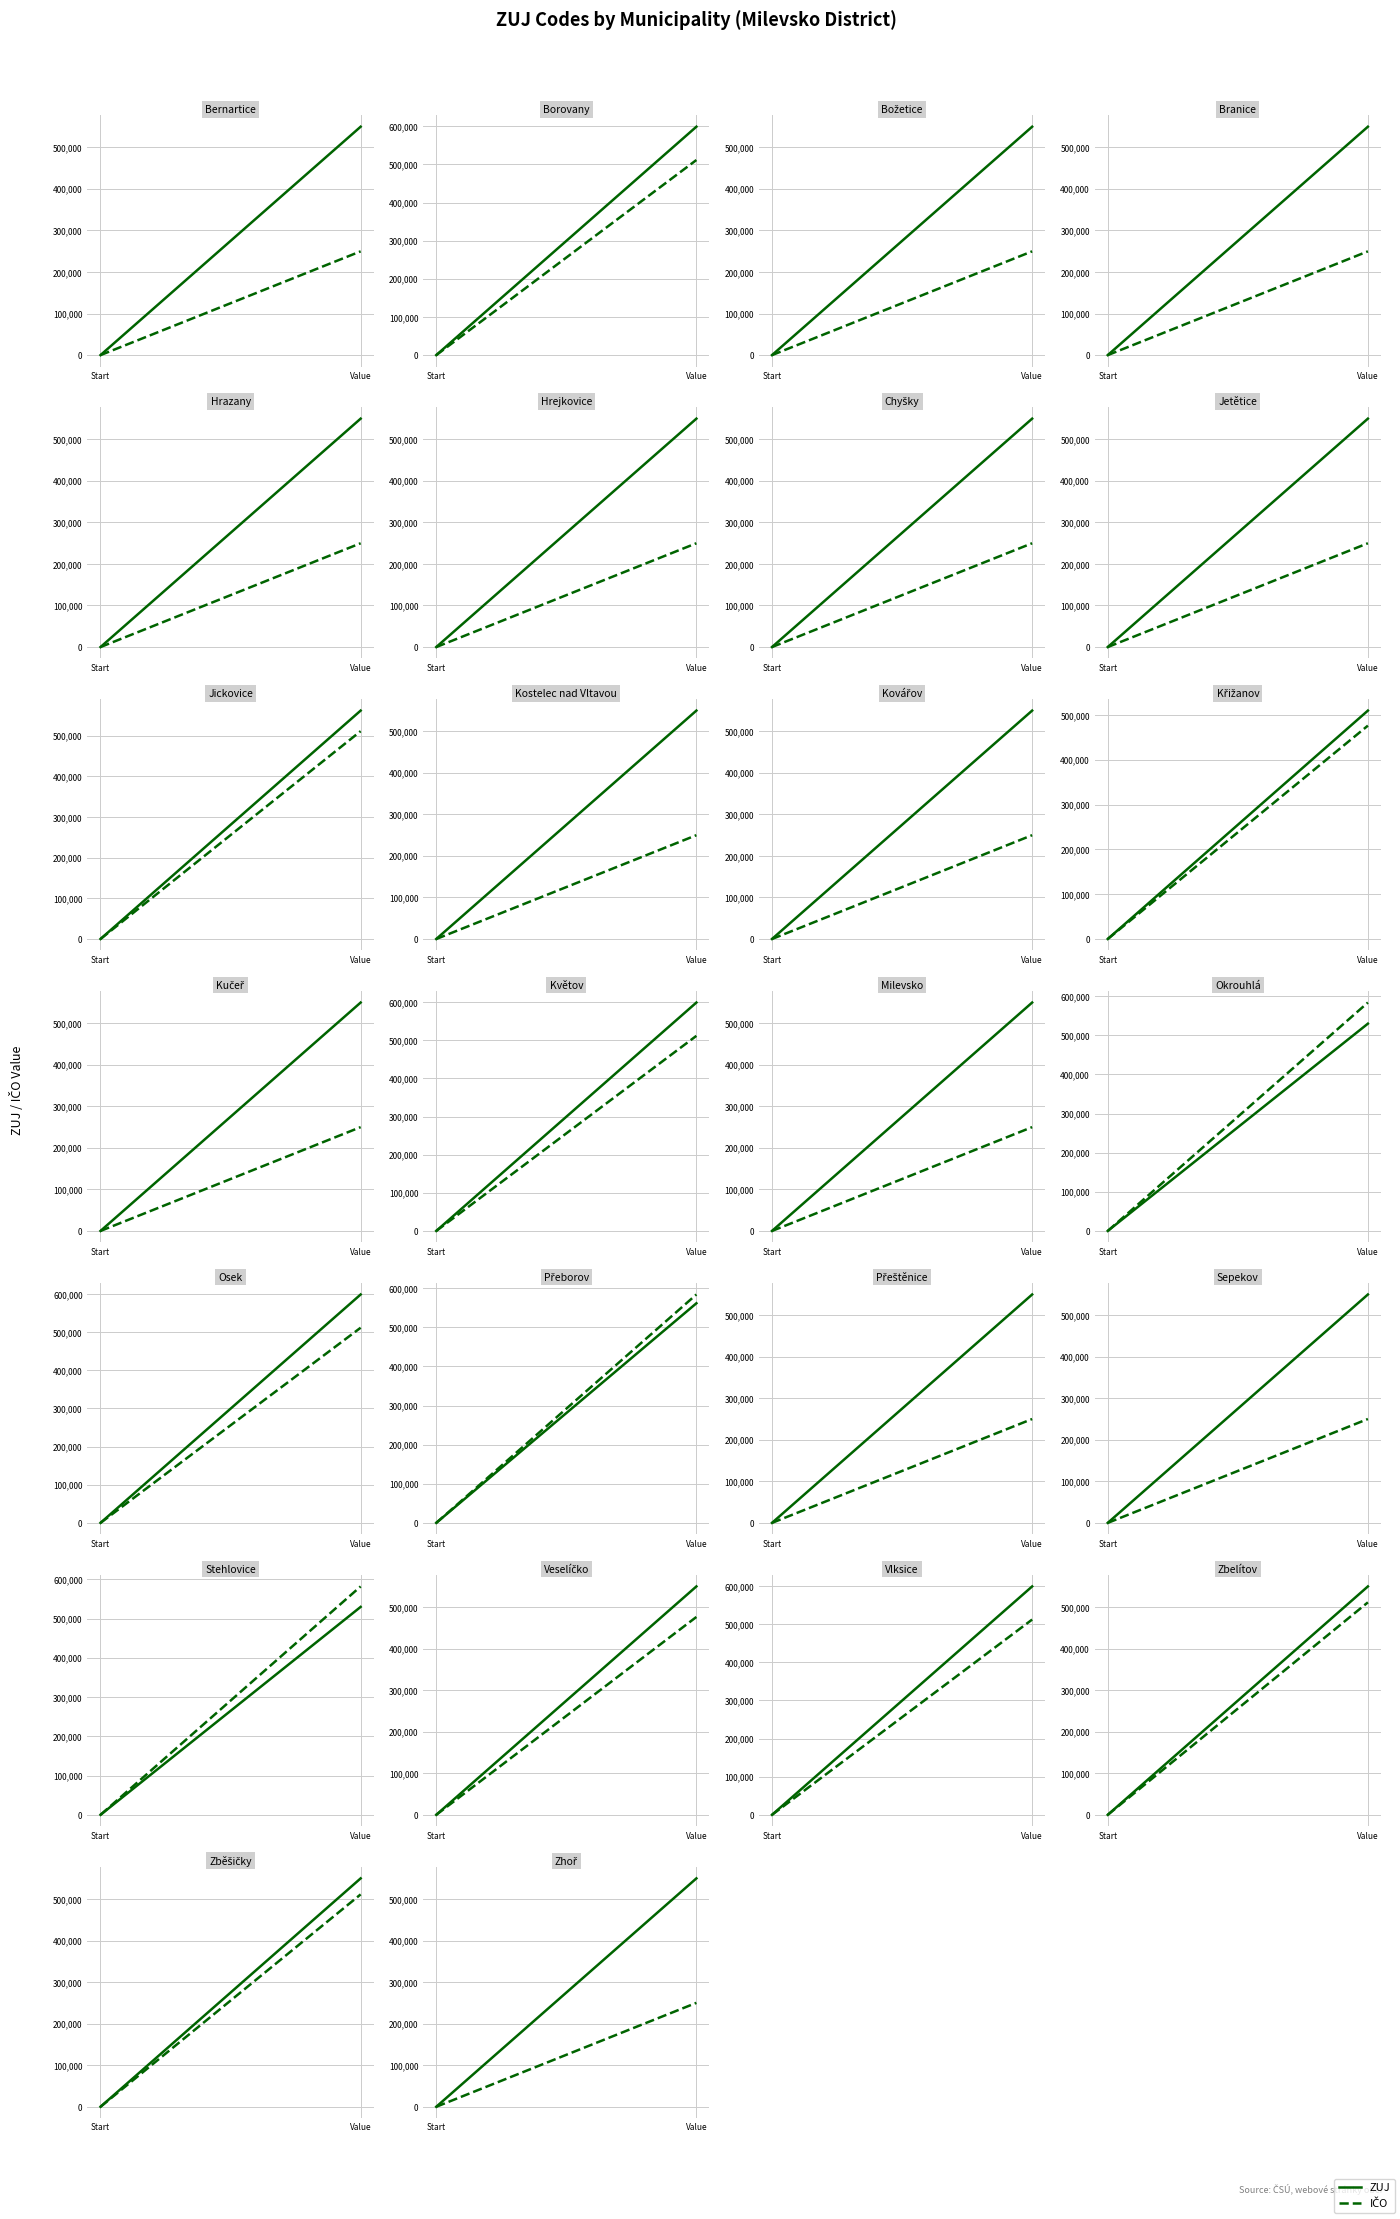

Is this an area chart (filled region under the line)?

No